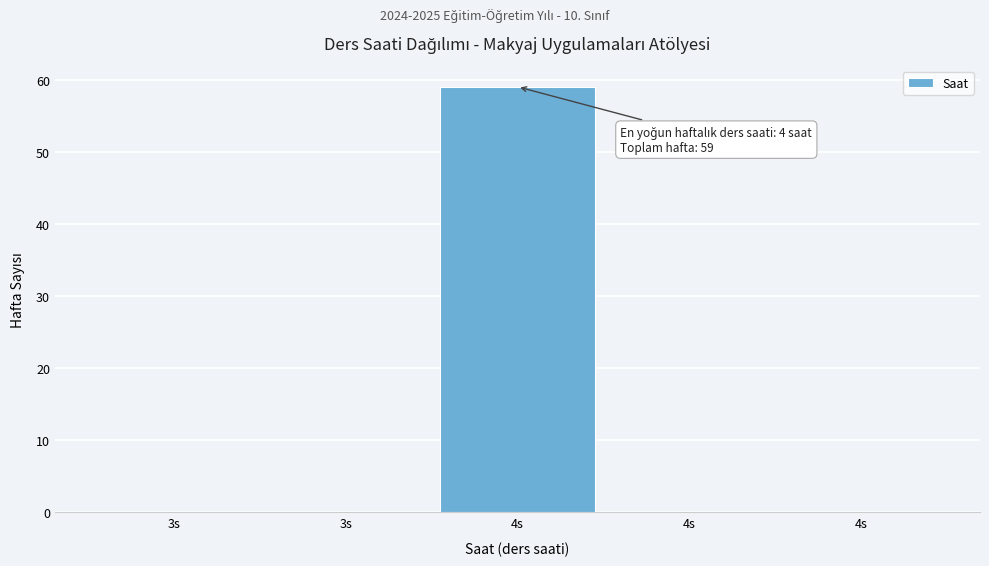

How many series are shown in this chart?

1